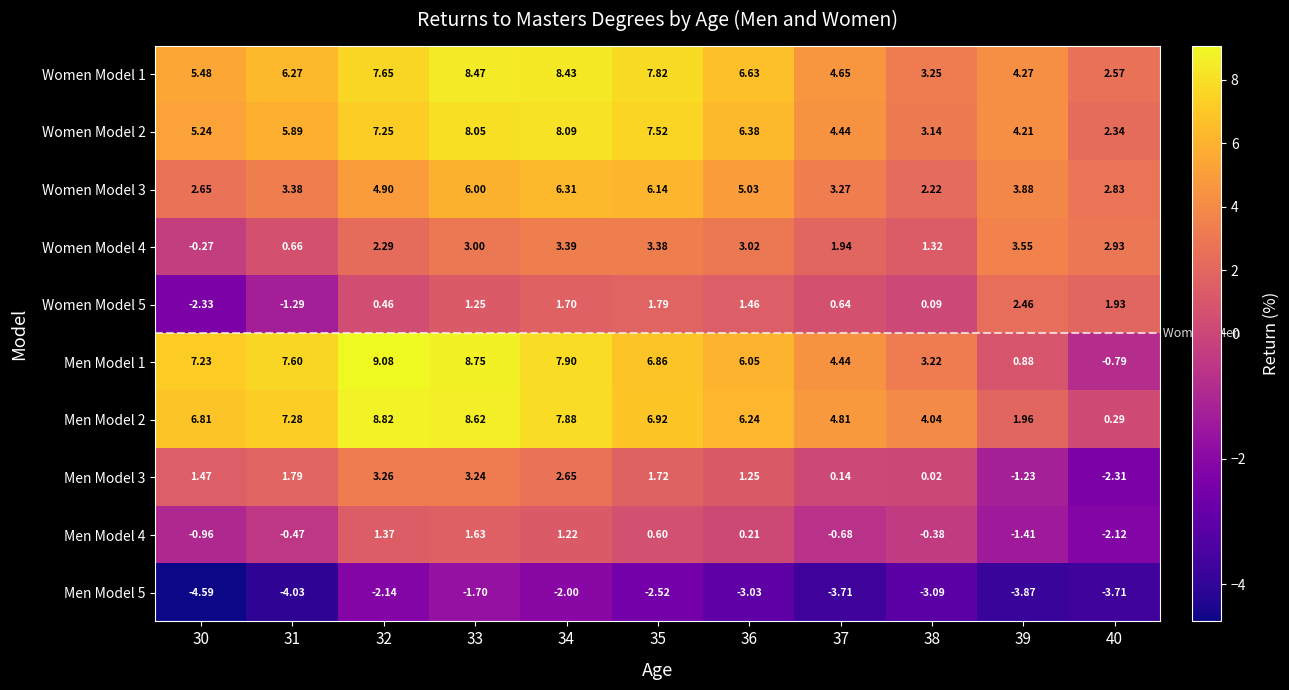

Which label corresponds to the largest value in the chart?

32